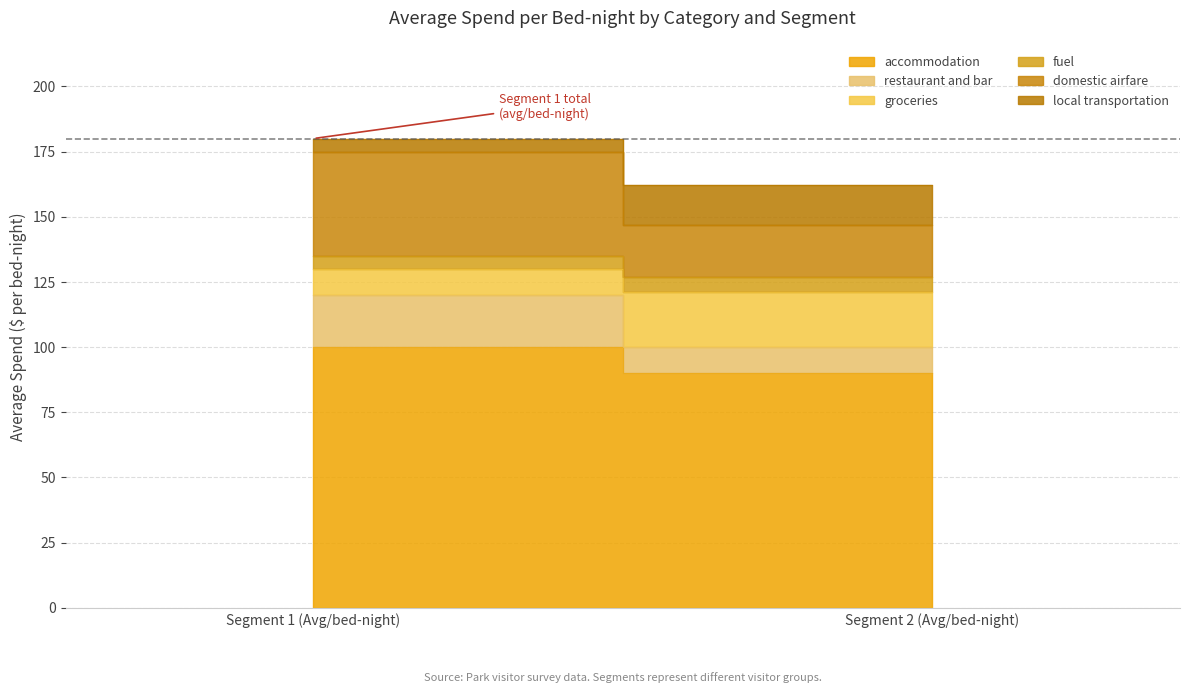

Does the chart have visible grid lines?

Yes